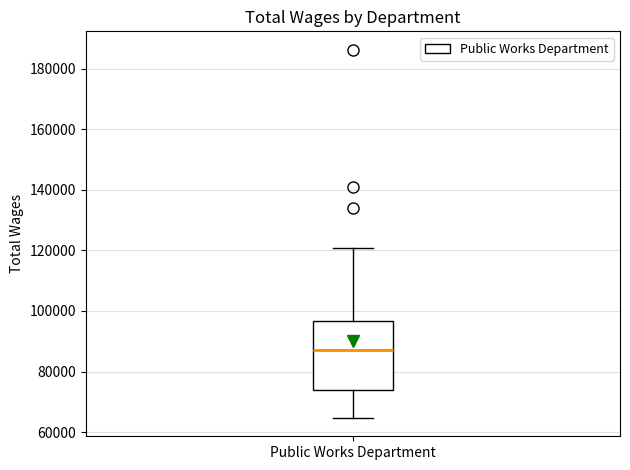

Transcribe this box plot: give where the median line is, the range the box spans, and where the two whiskers end, as read against the y-axis. The values are not printed on the chart, so give them approximately, as read against the axis.

median 86000, box 74000 to 96000, whiskers 64000 to 120000